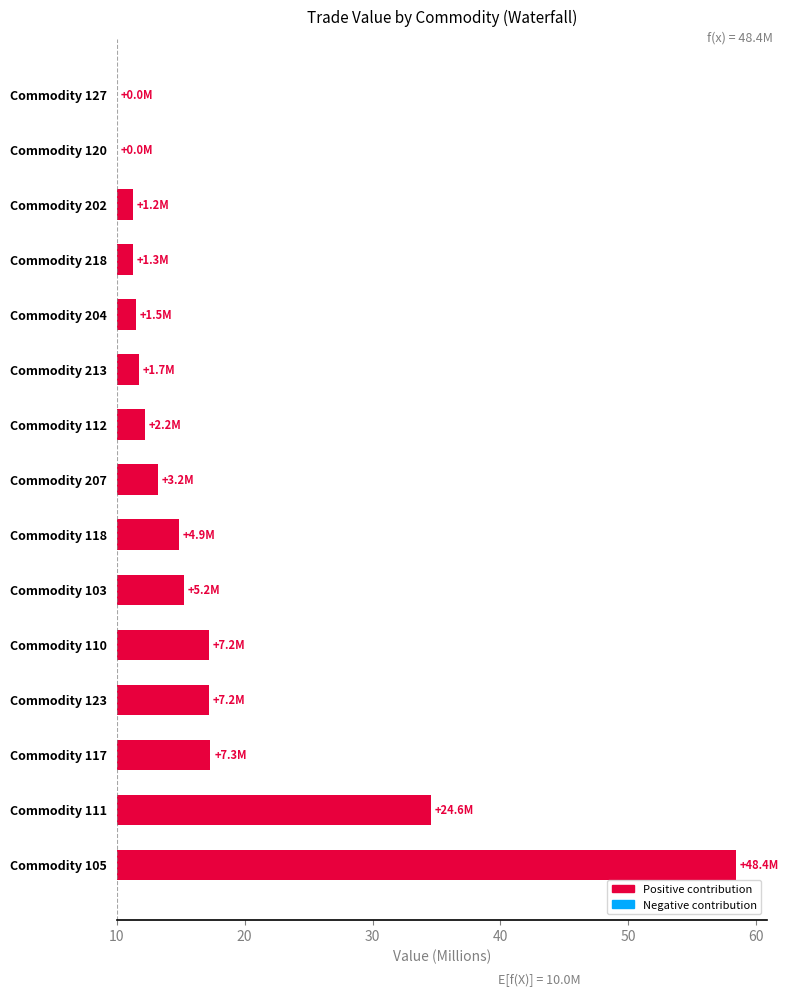

What is the sum of all values?

115.9